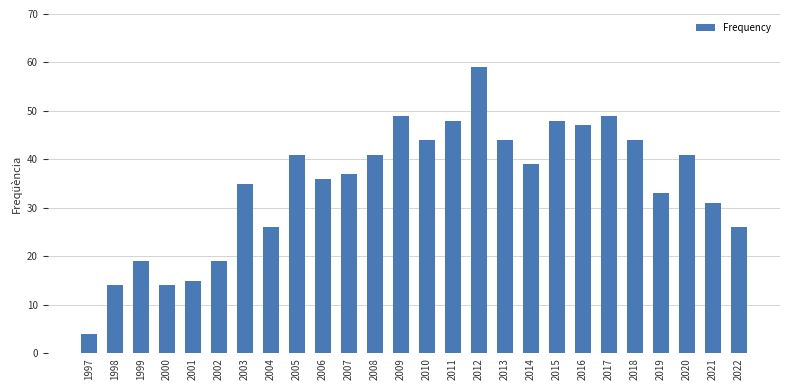

Are the bars grouped side by side (vs. stacked)?

No